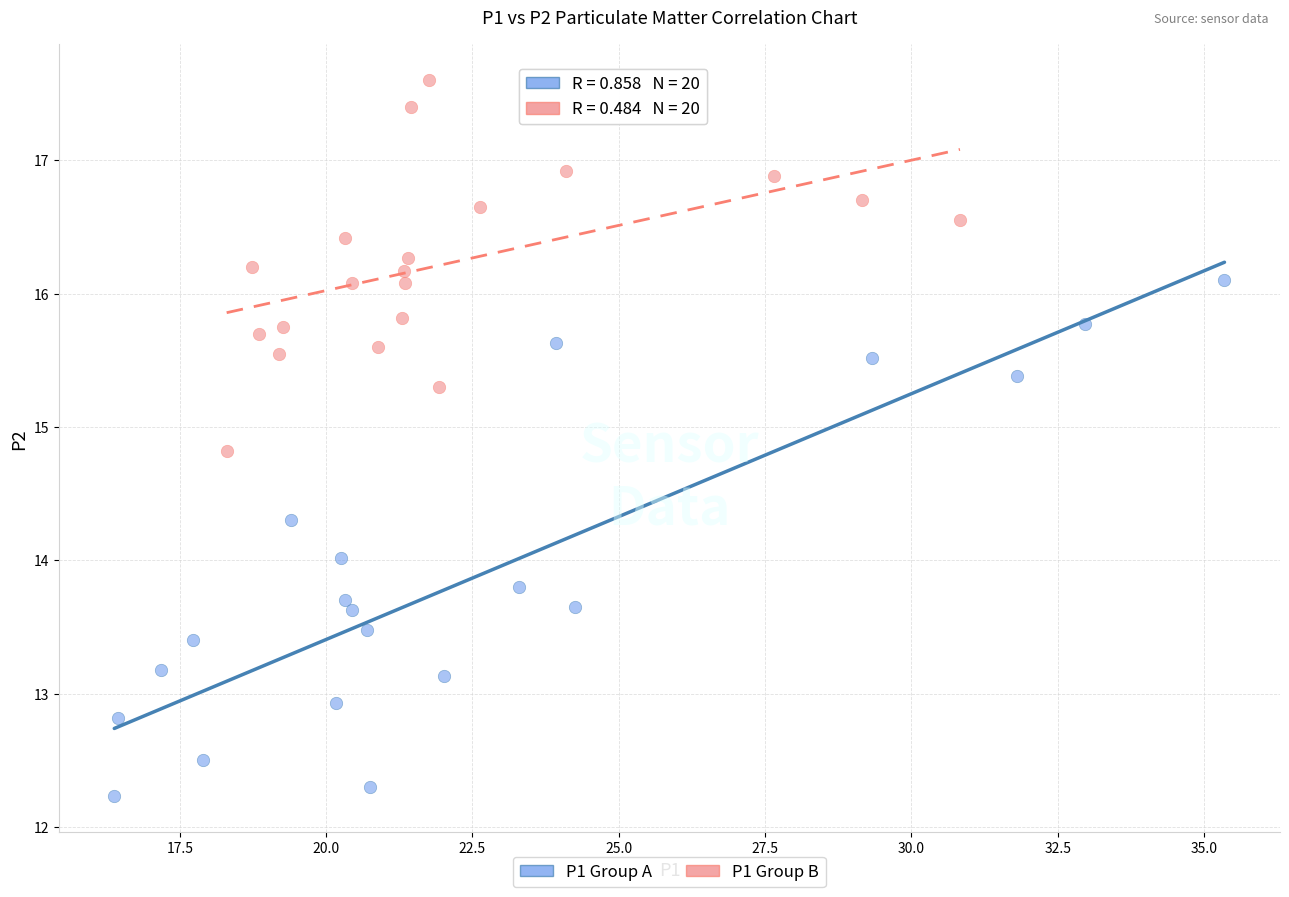

Which series contains the highest Y value?

P1 Group B